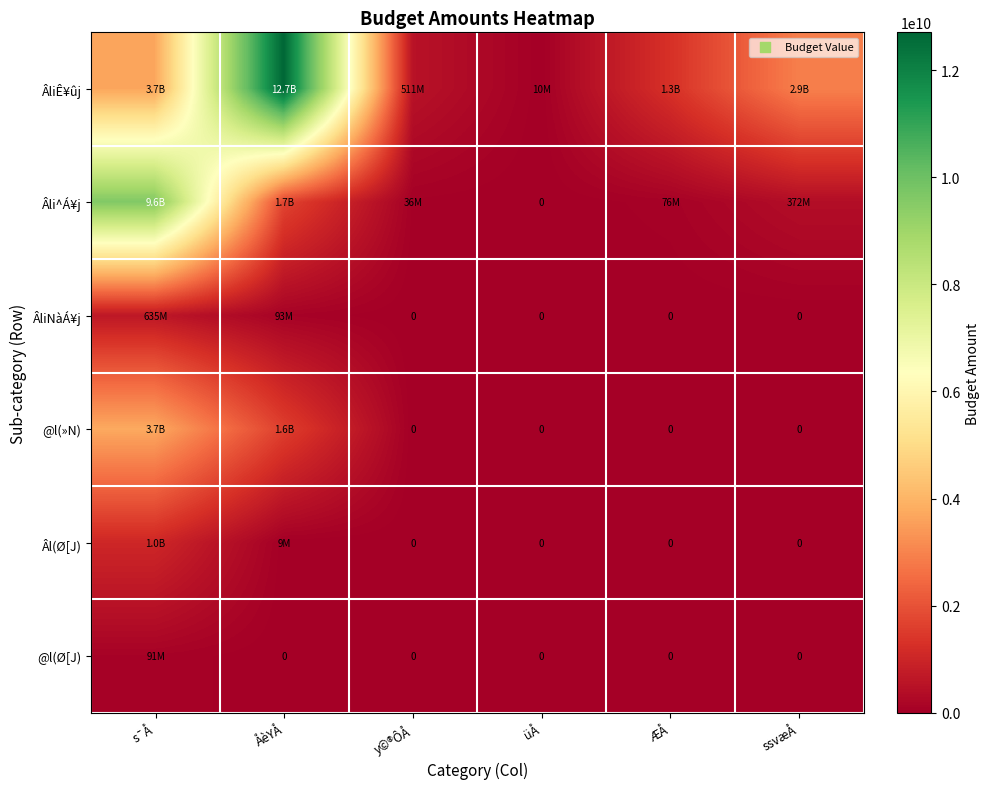

Which category has the highest value across all series?

ÅèYÅ